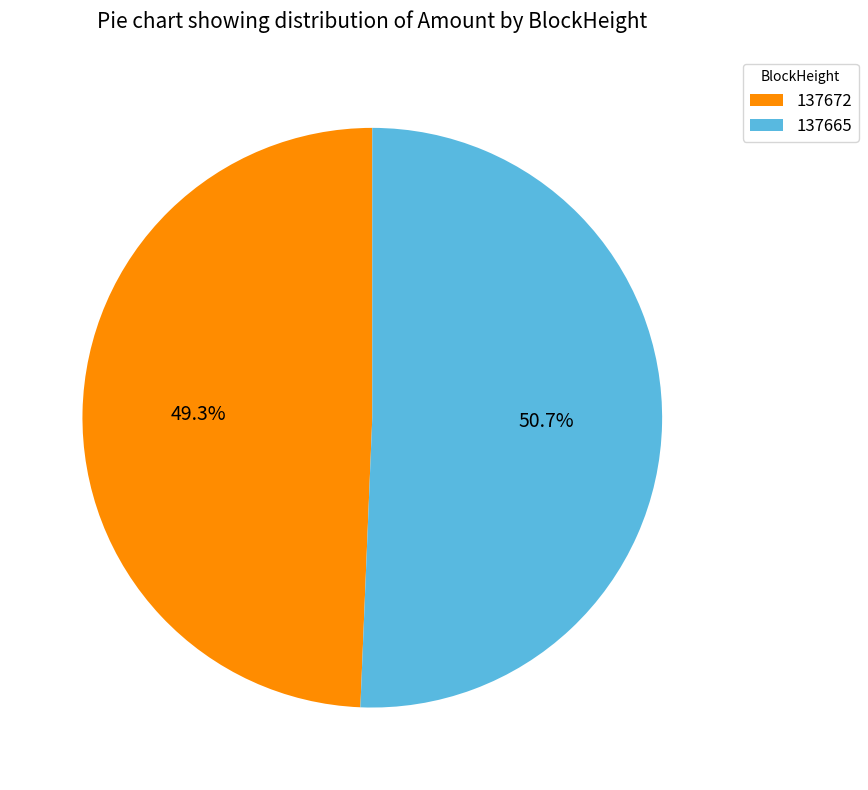

How many segments does this pie chart have?

2